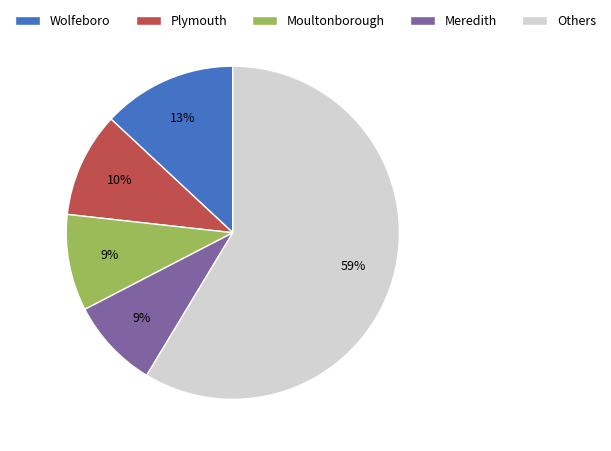

How many segments does this pie chart have?

5